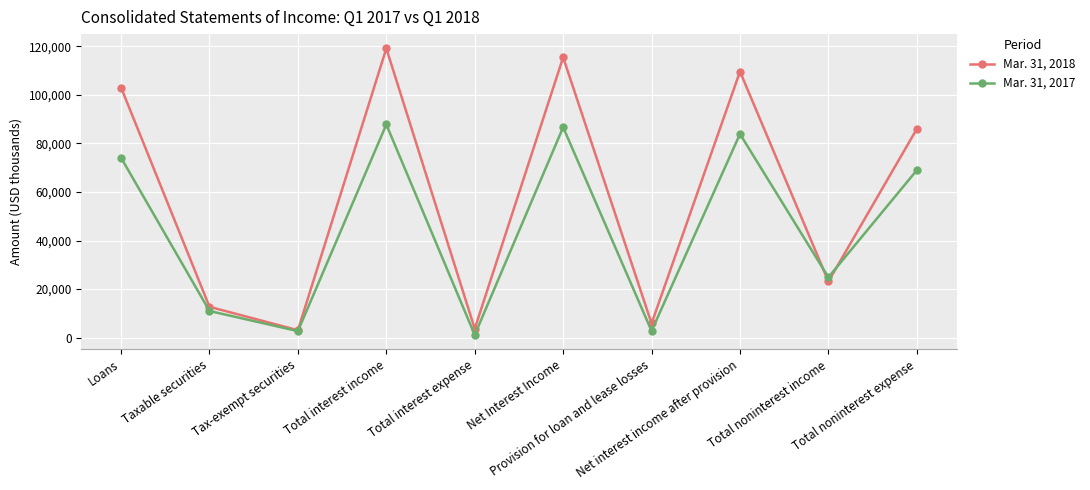

List the series in order of their overall mean, lowest first.

Mar. 31, 2017, Mar. 31, 2018